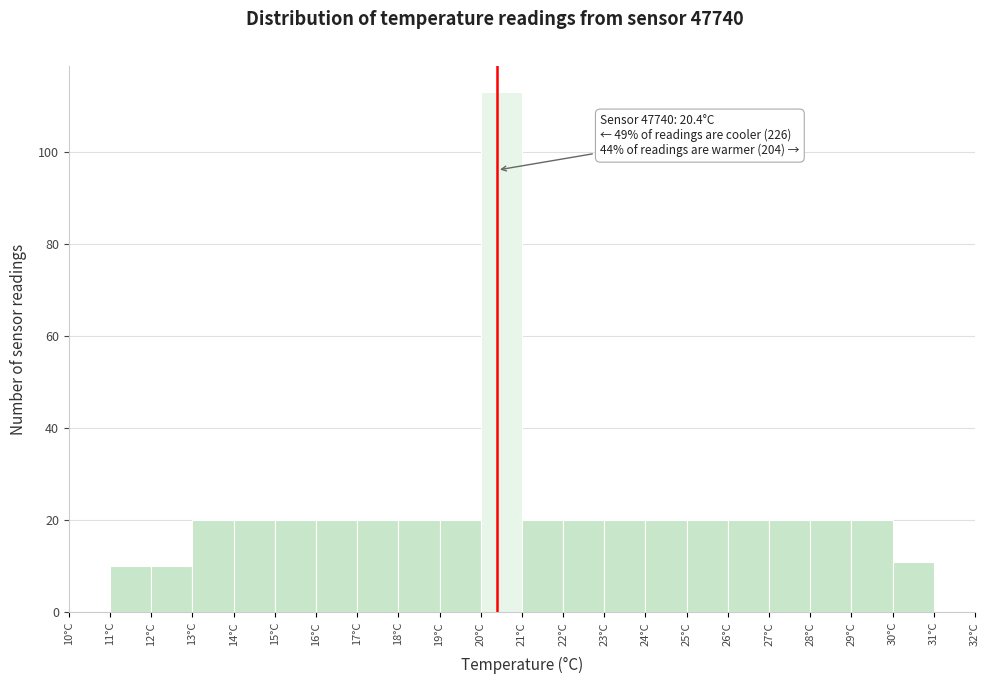

Over which range of the x-axis is the bar tallest?

20 to 21